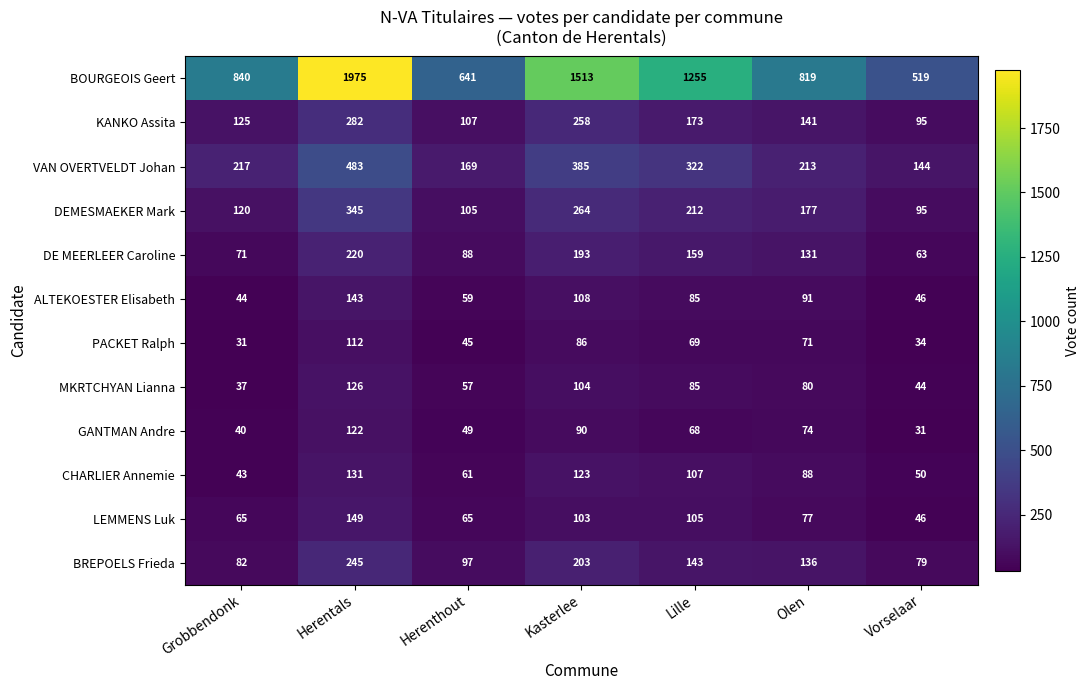

At which label does ALTEKOESTER Elisabeth first exceed 85?

Herentals